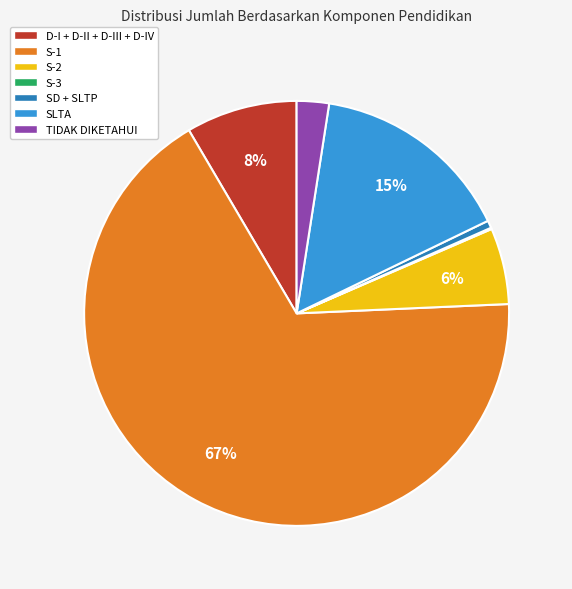

The D-I + D-II + D-III + D-IV slice represents 8% of the pie. True or false?

True